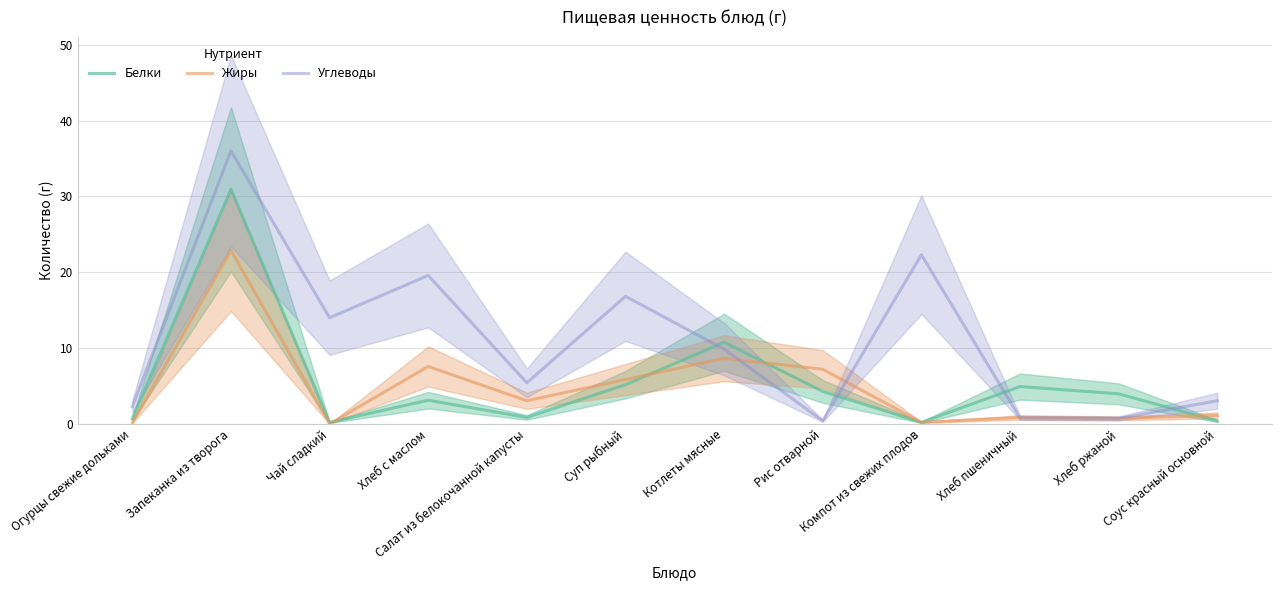

What is the label of the 10th point from the left?

Хлеб пшеничный